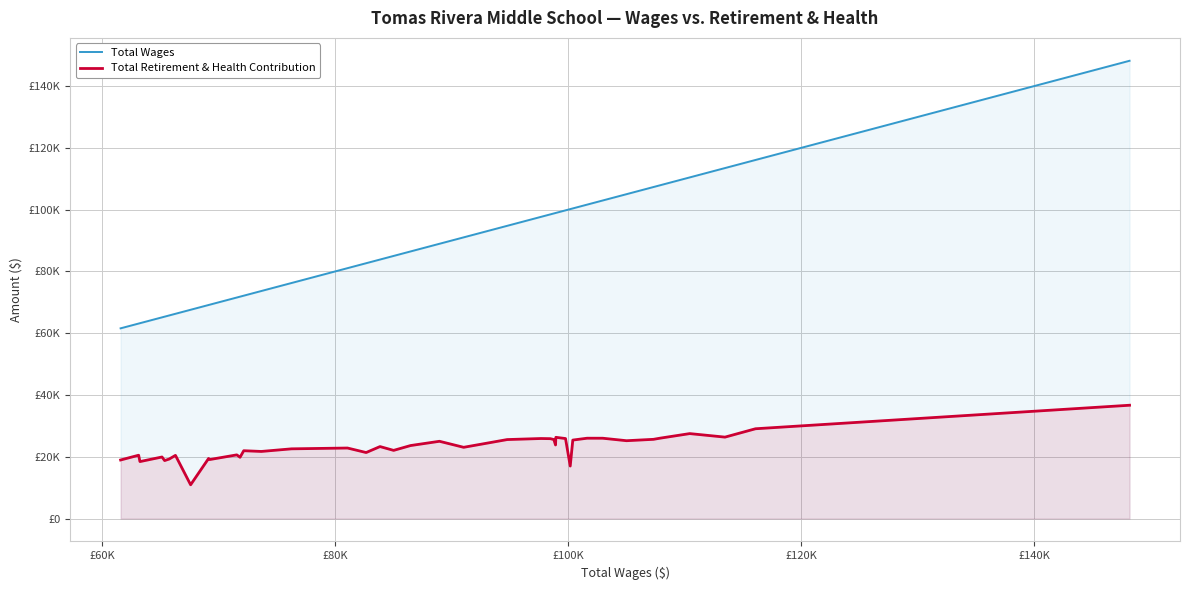

Which series has the widest spread of values?

Total Wages